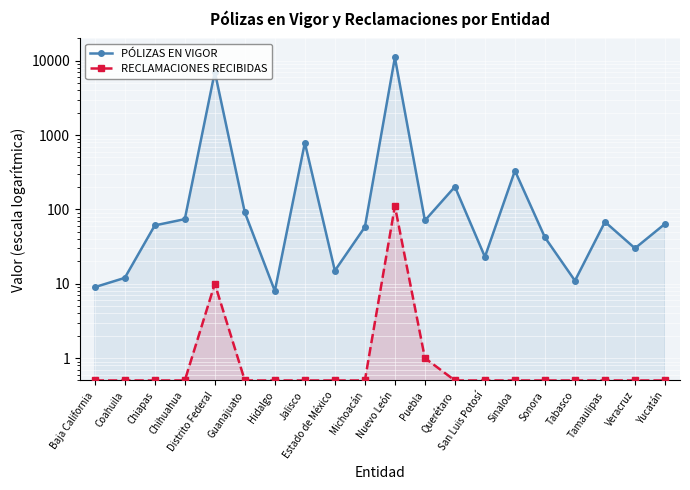

The PÓLIZAS EN VIGOR series shows 11.0 at Tabasco. True or false?

True